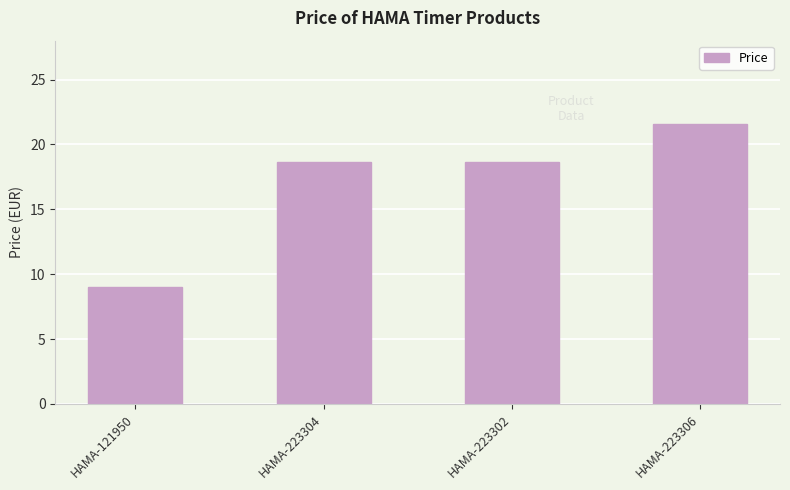

Count the number of data series in this chart.

1